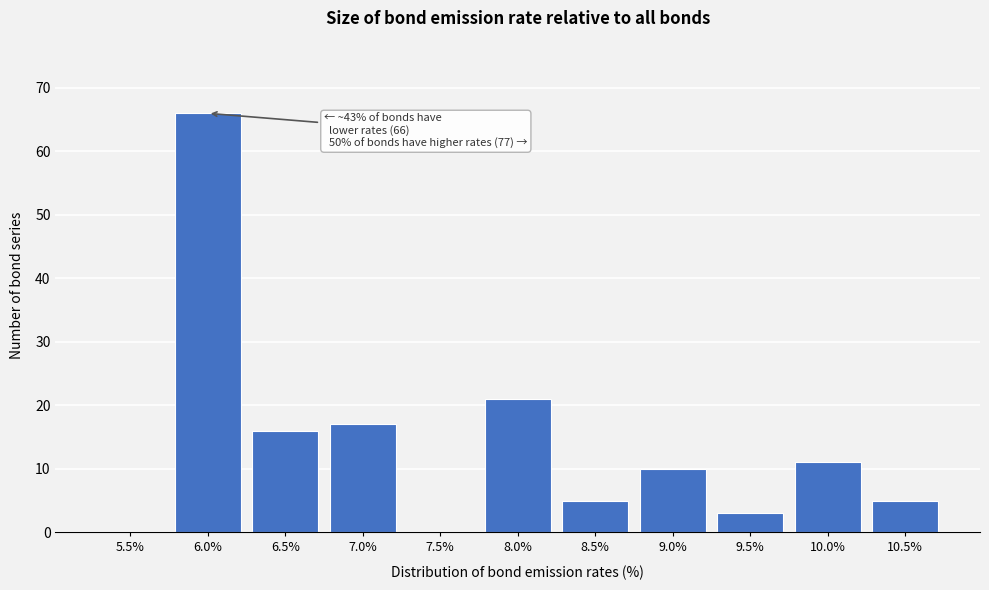

Reading right to left, extract all data points from this chart.

10.5%=5	10.0%=11	9.5%=3	9.0%=10	8.5%=5	8.0%=21	7.5%=0	7.0%=17	6.5%=16	6.0%=66	5.5%=0